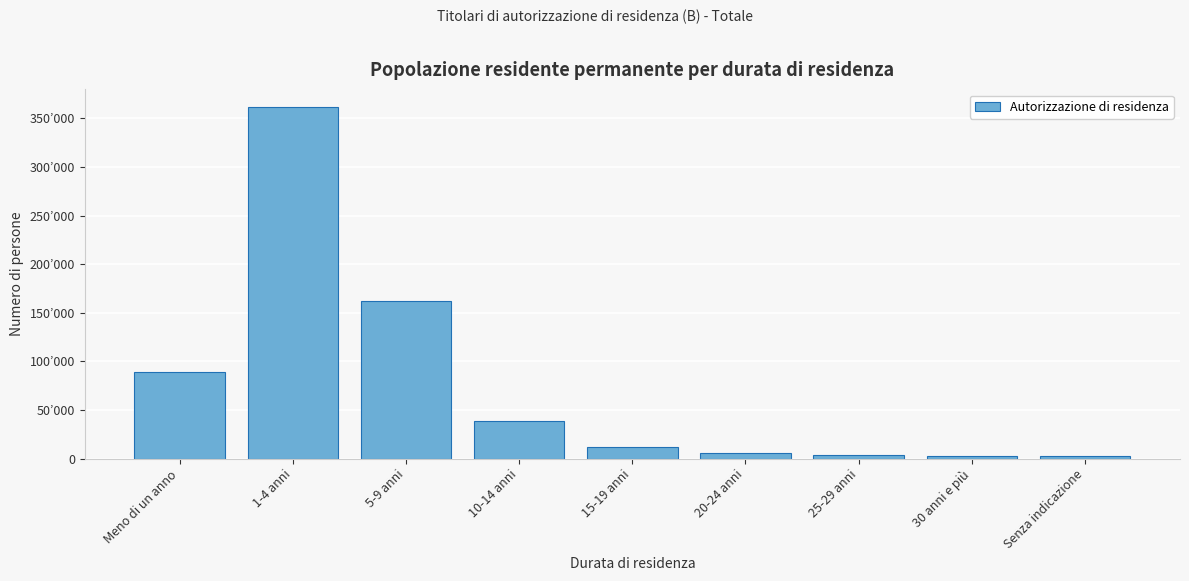

Does the chart contain any negative values?

No